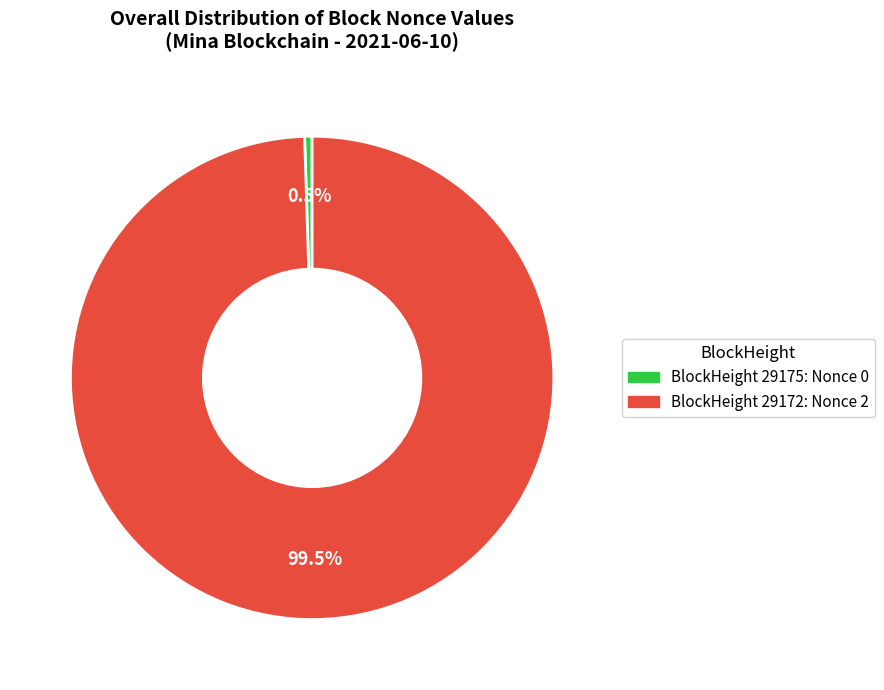

Is there any slice that represents more than half of the pie?

Yes